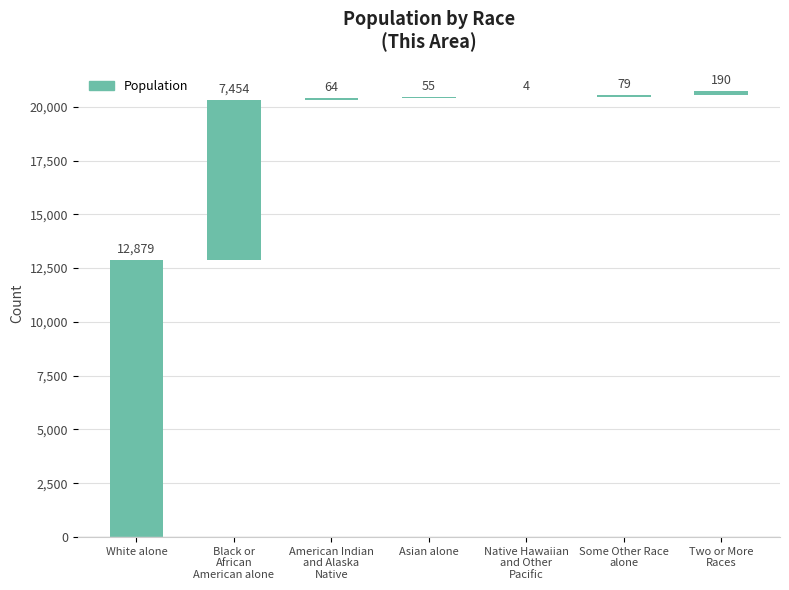

What is the minimum value shown in the chart?

4